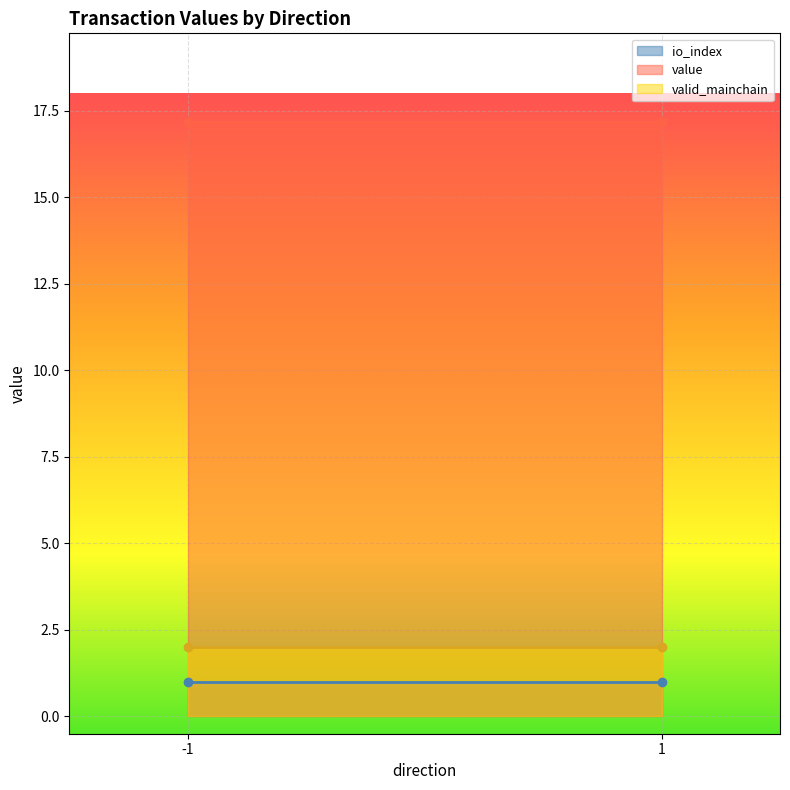

True or false: value and io_index cross at least once.

False